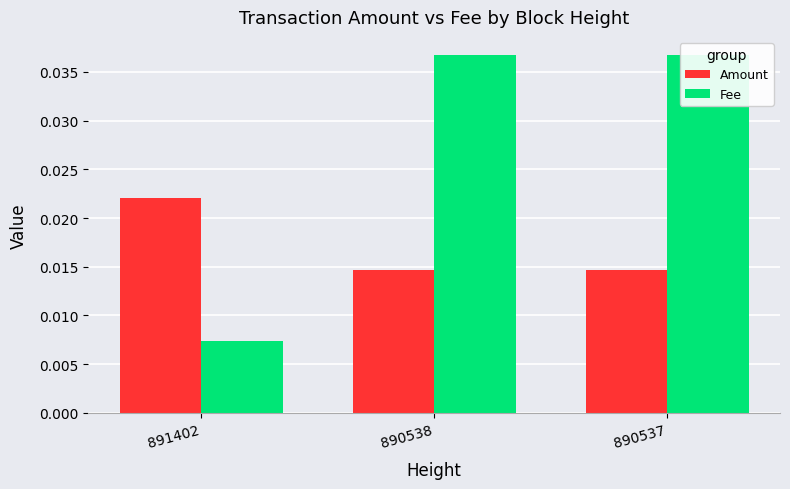

Which label corresponds to the smallest value in the chart?

891402